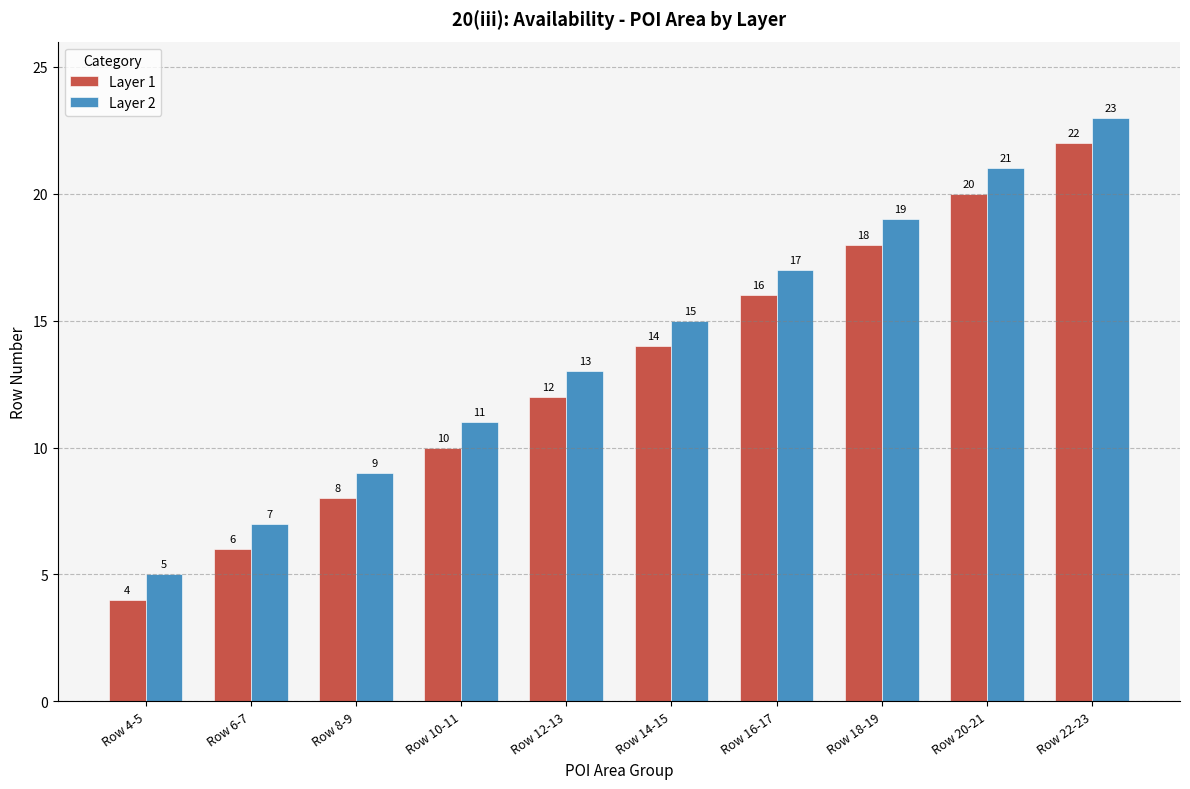

What are all the series names shown in the legend?

Layer 1, Layer 2